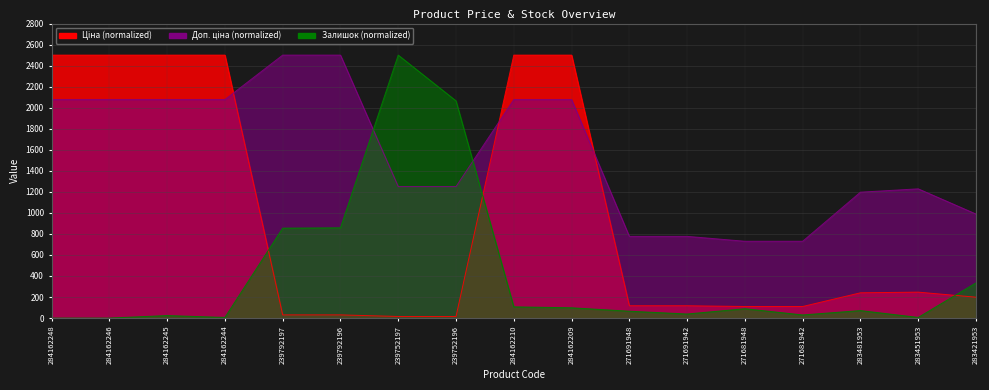

What is the average value of the Доп. ціна series?

1552.4